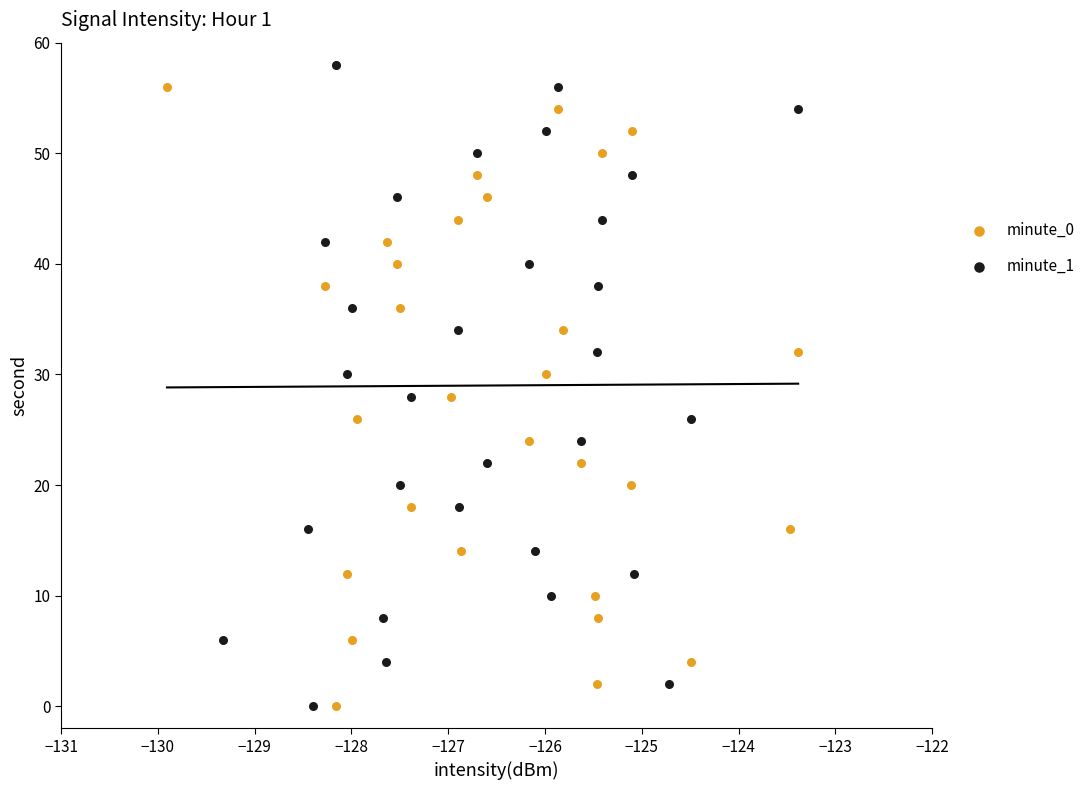

What are all the series names shown in the legend?

minute_0, minute_1